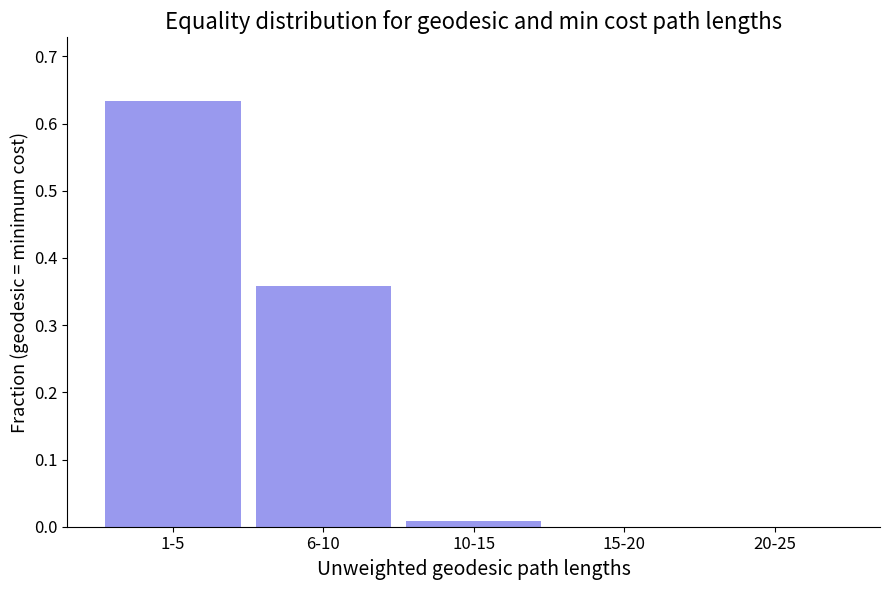

True or false: the data shows 0.2 at 6-10.

False